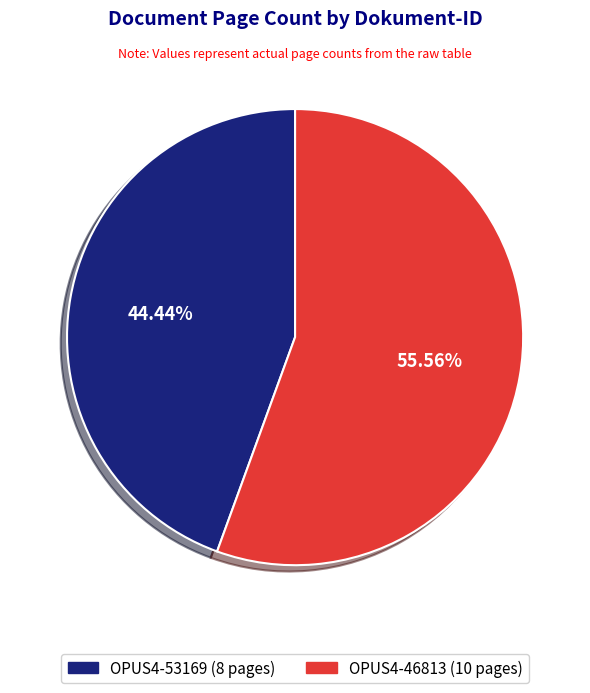

Which slice is the largest?

OPUS4-46813